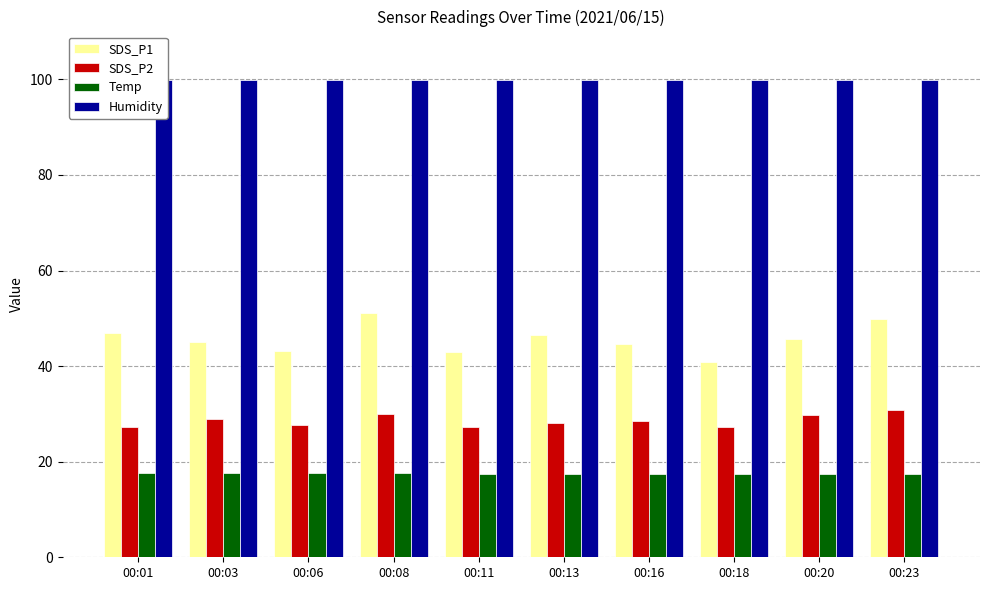

How many groups of bars are there?

10